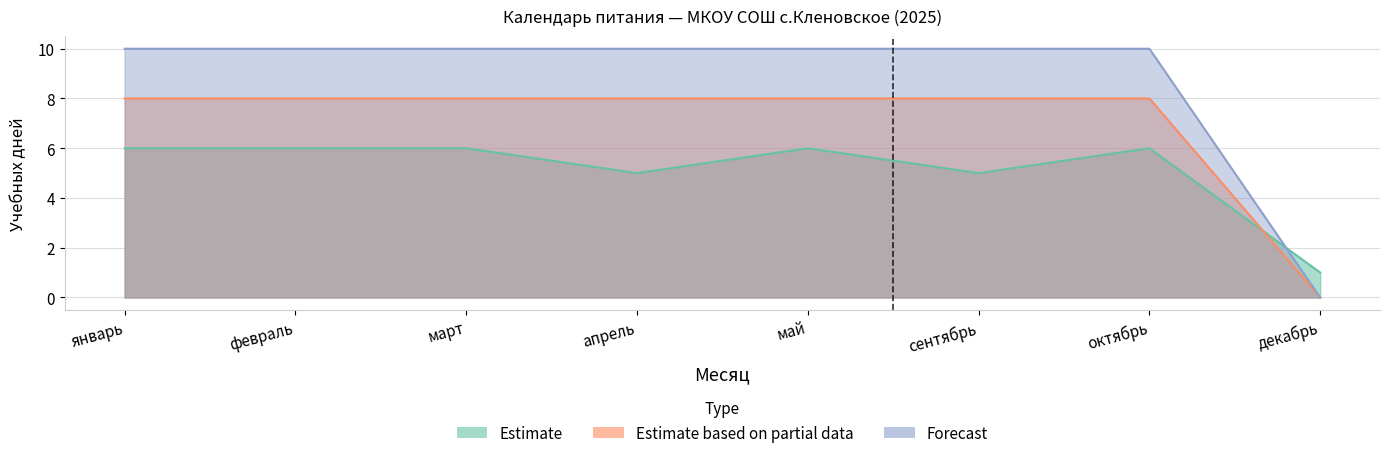

At март, list the series in order from largest to smallest.

Forecast, Estimate based on partial data, Estimate